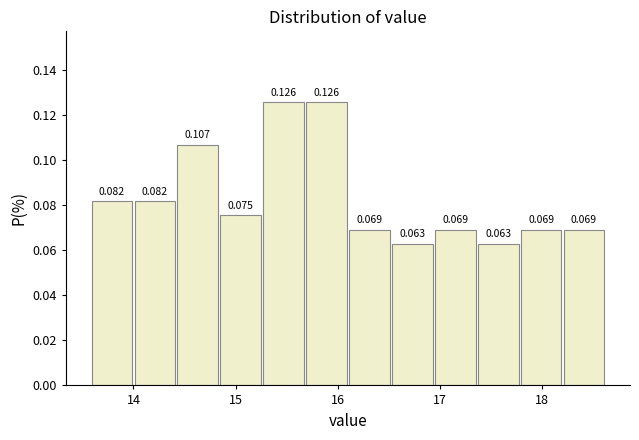

Reading left to right, transcribe this chart: for each bar, give the range it covers on the x-axis and its height. The bar edges are not printed on the chart, so give them approximately, as read against the axis.

13.58 to 14.00: 0.082
14.00 to 14.42: 0.082
14.42 to 14.84: 0.107
14.84 to 15.26: 0.075
15.26 to 15.68: 0.126
15.68 to 16.10: 0.126
16.10 to 16.52: 0.069
16.52 to 16.94: 0.063
16.94 to 17.36: 0.069
17.36 to 17.78: 0.063
17.78 to 18.20: 0.069
18.20 to 18.62: 0.069